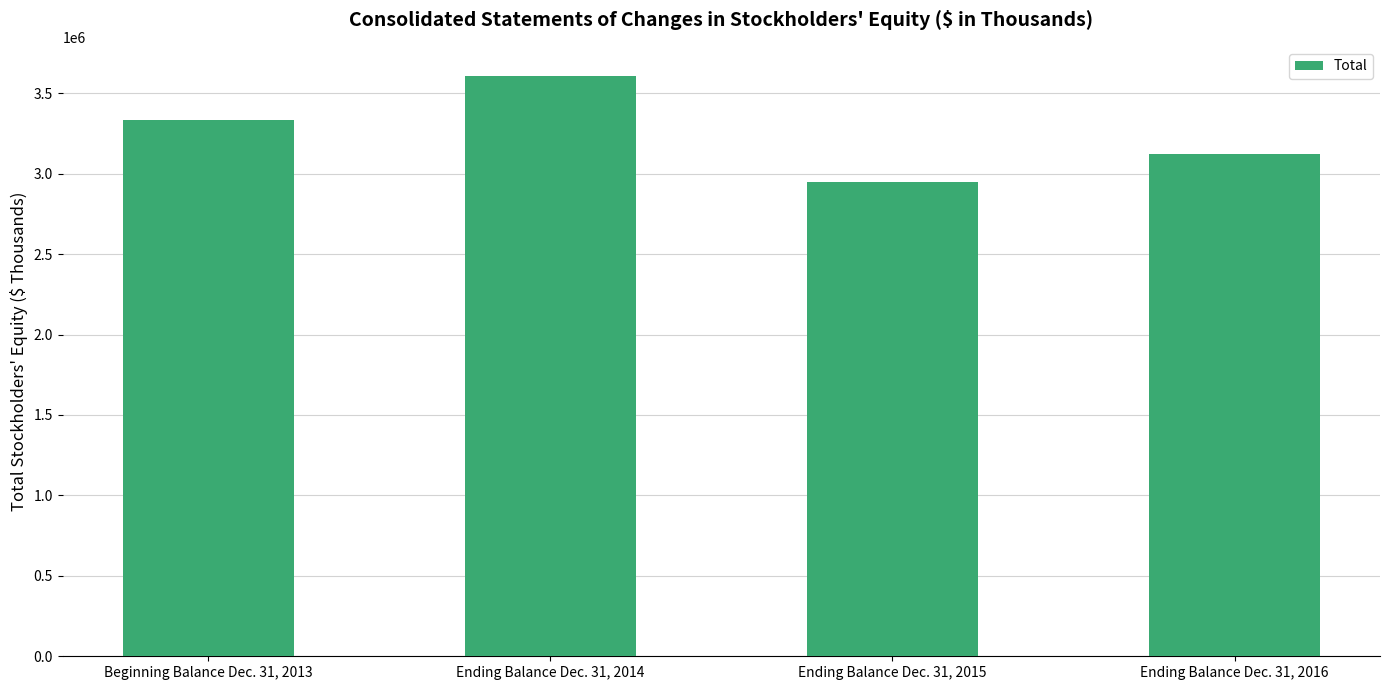

Rank the categories by value from lowest to highest.

Ending Balance Dec. 31, 2015, Ending Balance Dec. 31, 2016, Beginning Balance Dec. 31, 2013, Ending Balance Dec. 31, 2014